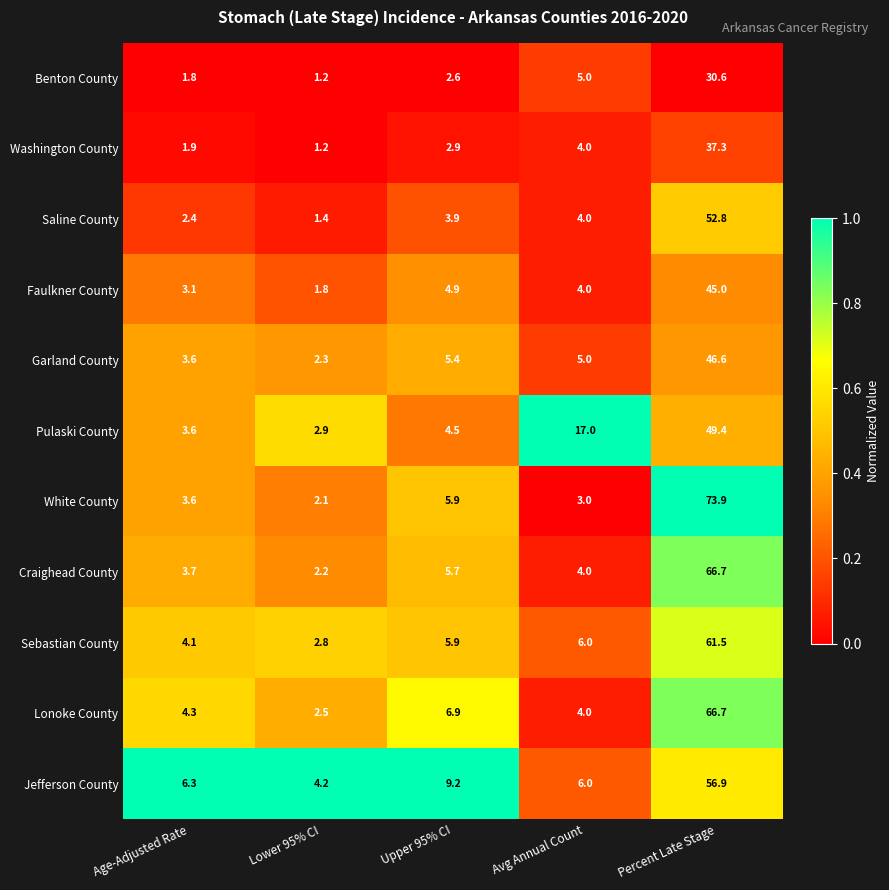

Which series changed the most between Avg Annual Count and Percent Late Stage?

White County